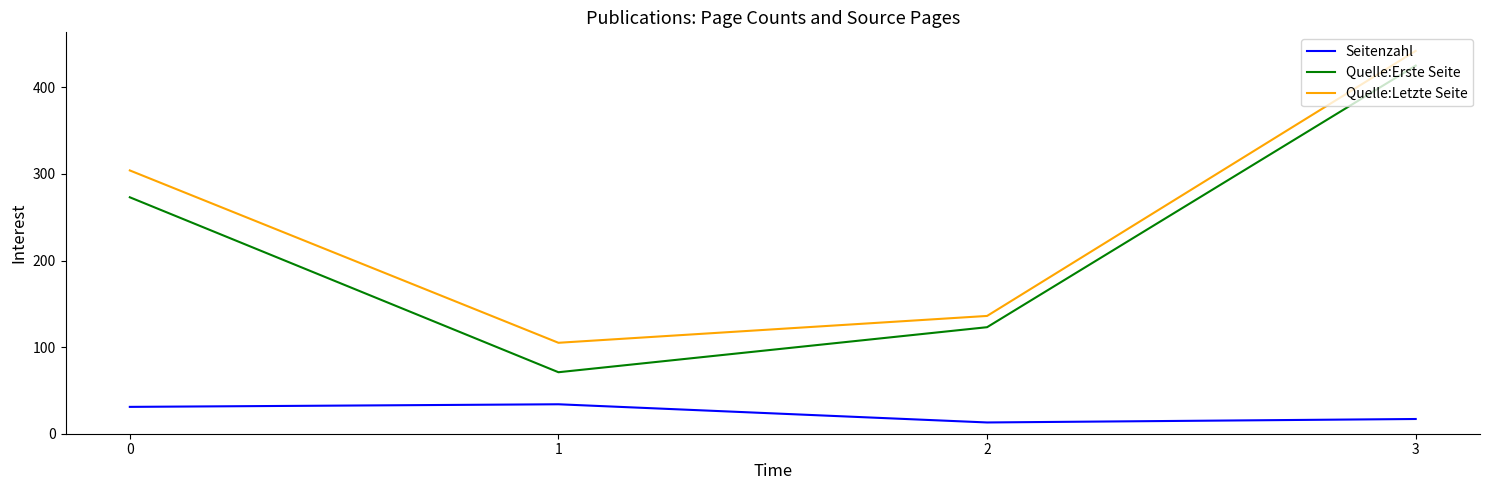

The Seitenzahl series shows 34 at 1. True or false?

True